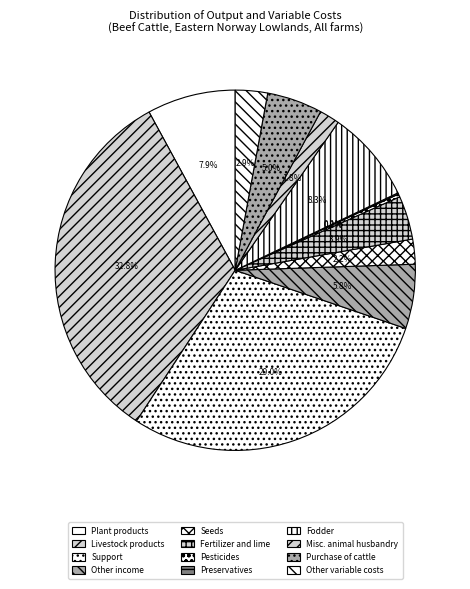

To the nearest percent, what percentage of the pie is Fertilizer and lime?

4%